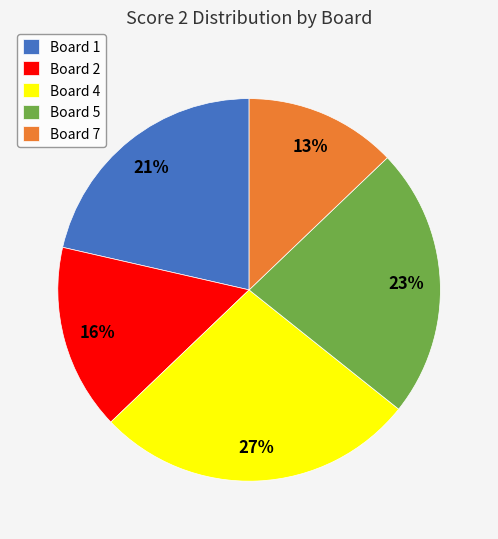

Which slice is the smallest?

Board 7